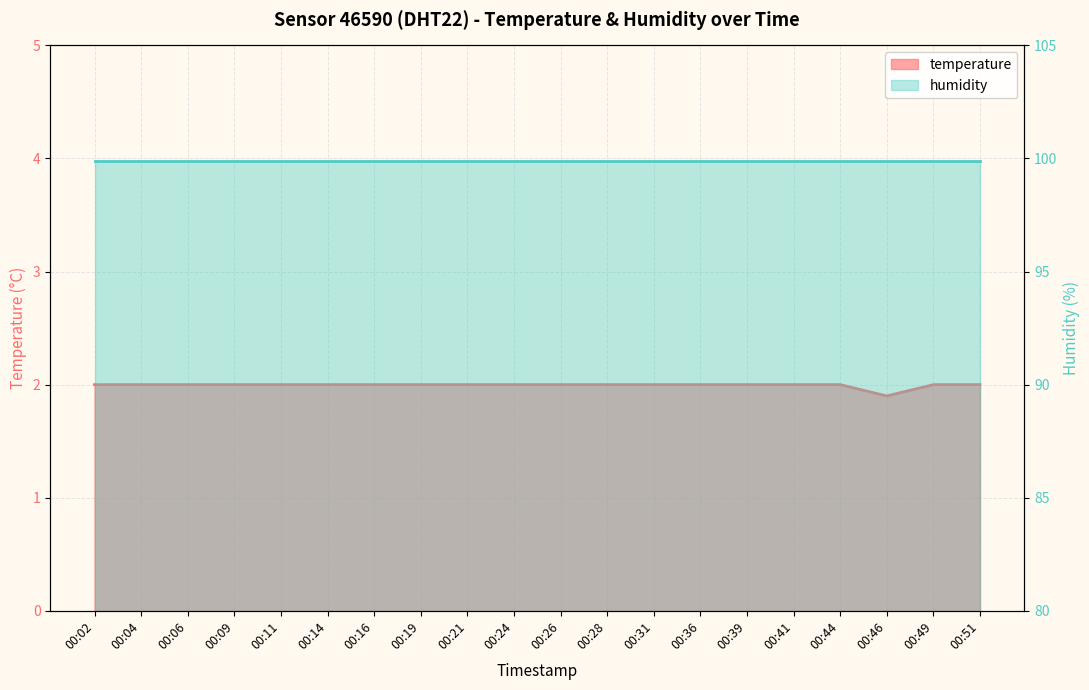

What is the minimum value shown in the chart?

1.9